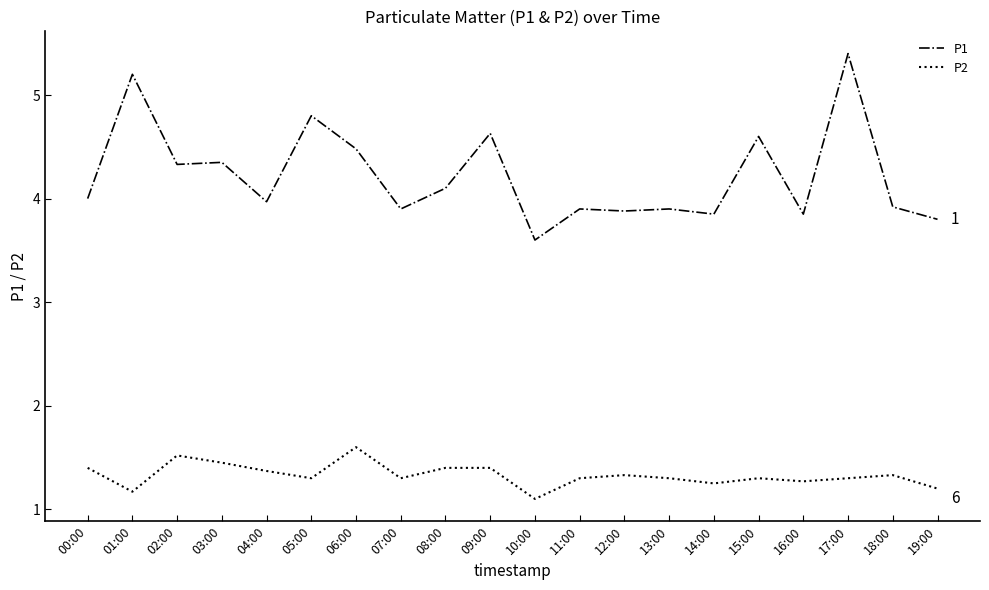

True or false: P1 and P2 intersect in this chart.

False